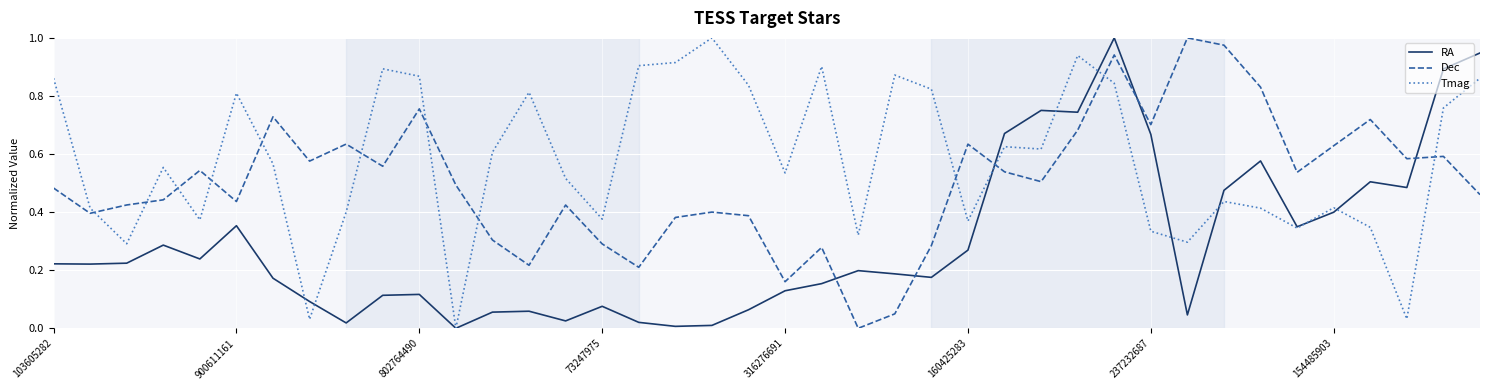

What are all the series names shown in the legend?

RA, Dec, Tmag